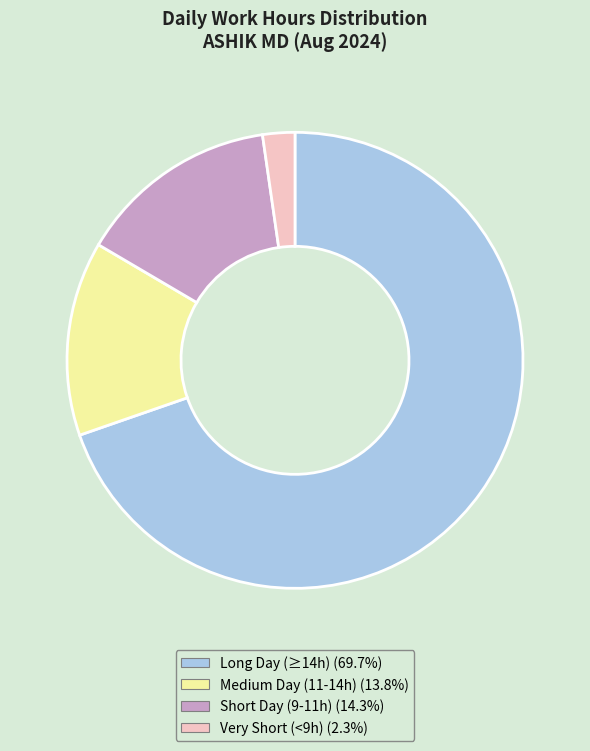

Does any single category account for the majority?

Yes